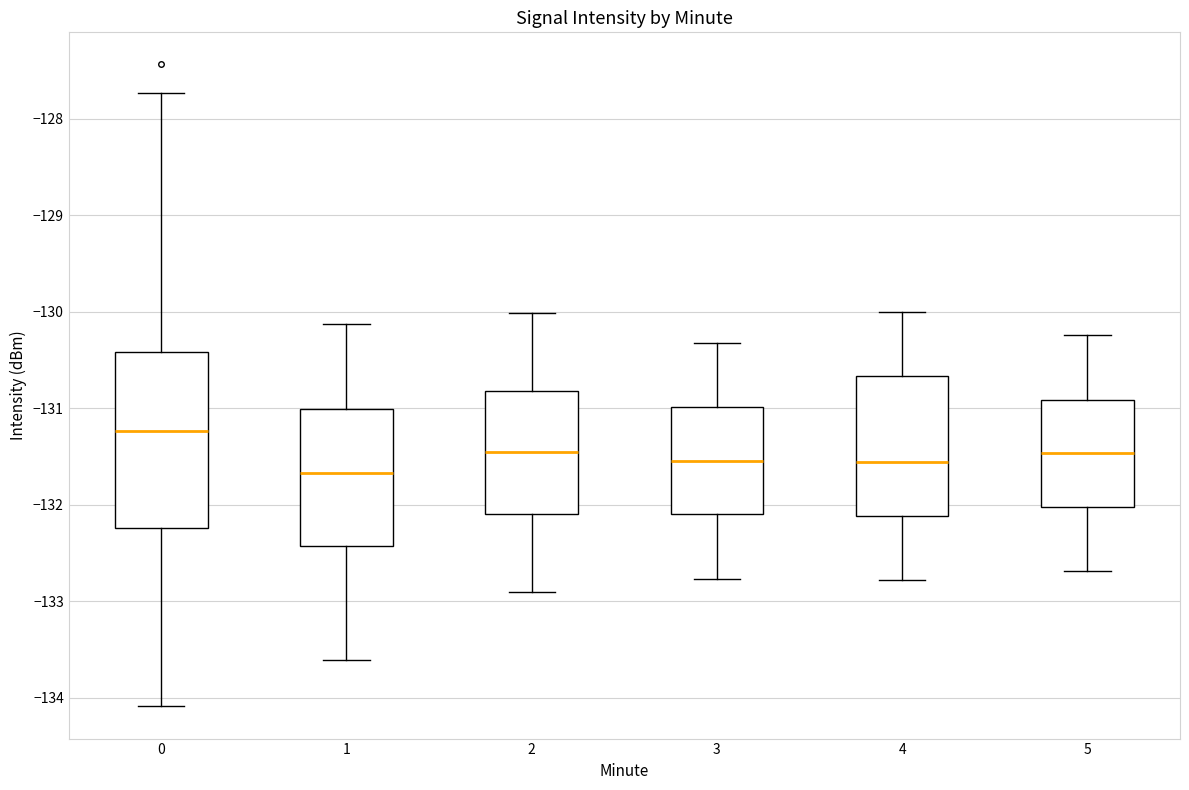

Which box's median line is the highest?

0